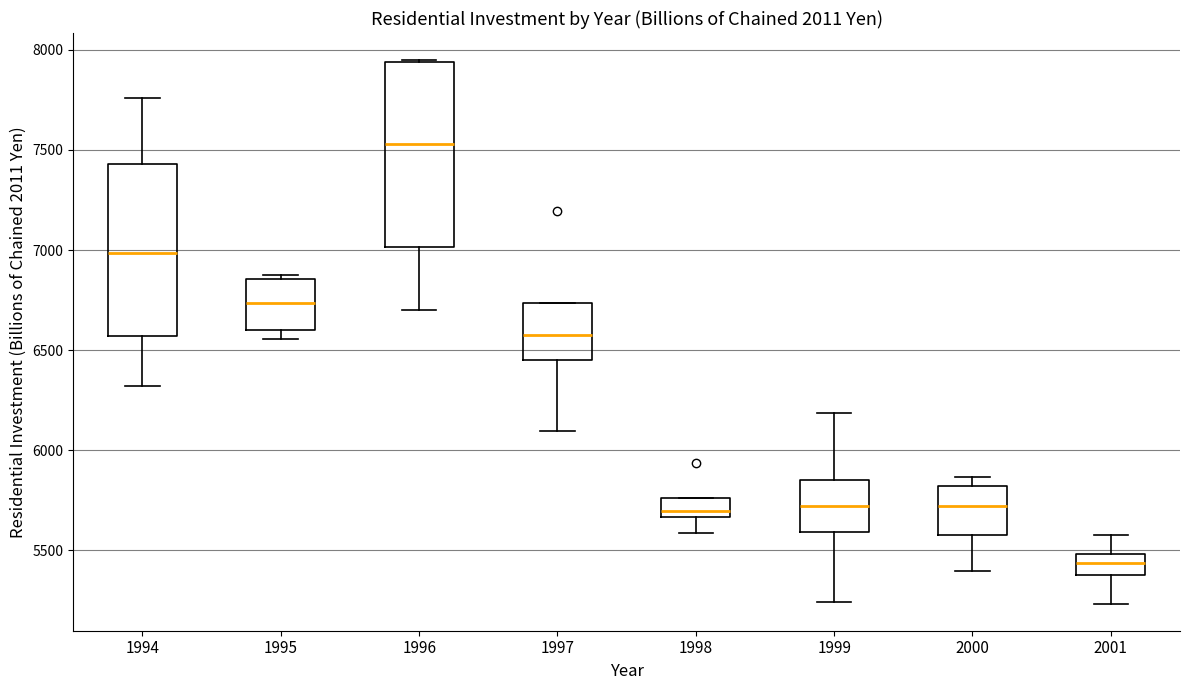

Where does the lower whisker of the box at x = 2001 end on the y-axis? The values are not printed on the chart, so give them approximately, as read against the axis.

5250